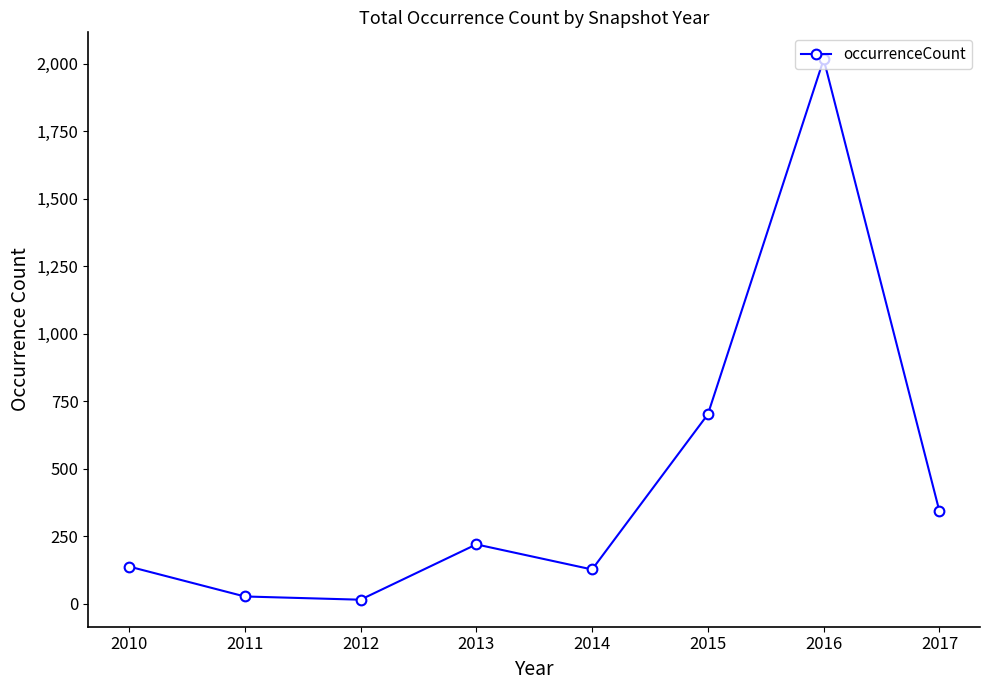

Is this an area chart (filled region under the line)?

No